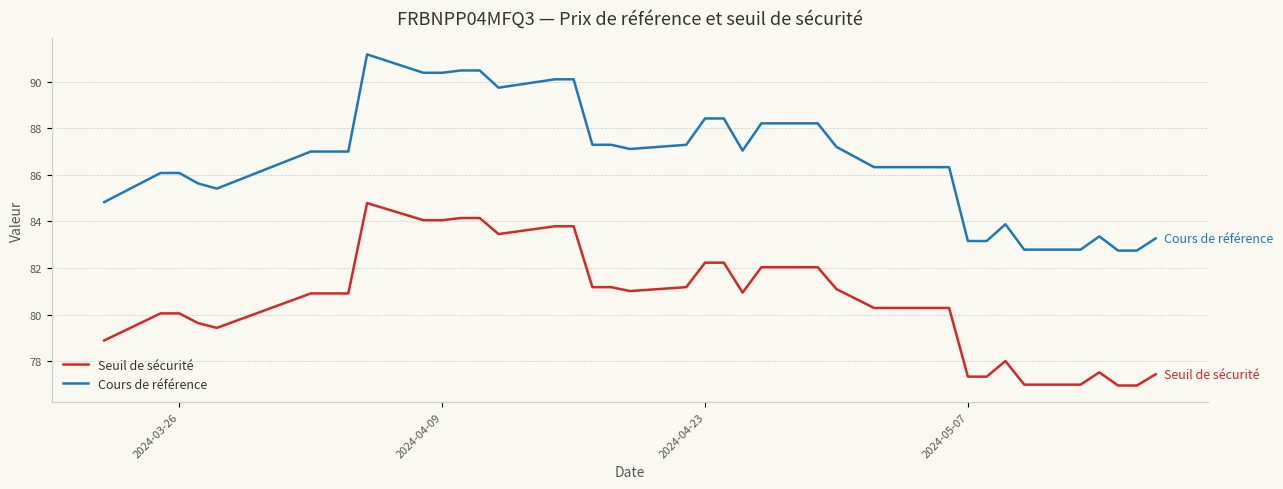

True or false: Seuil de sécurité and Cours de référence cross at least once.

False